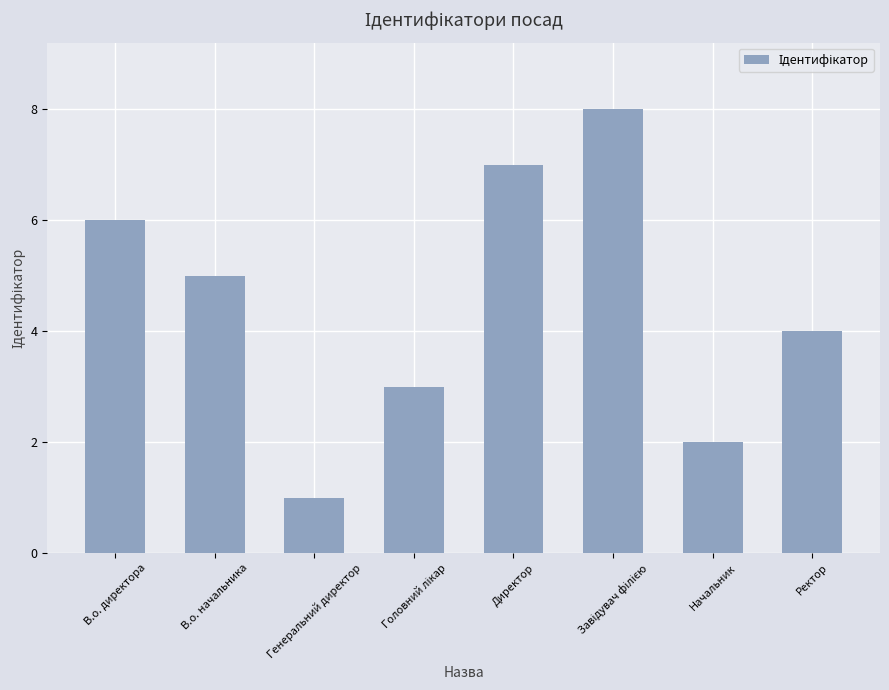

What is the maximum value shown in the chart?

8